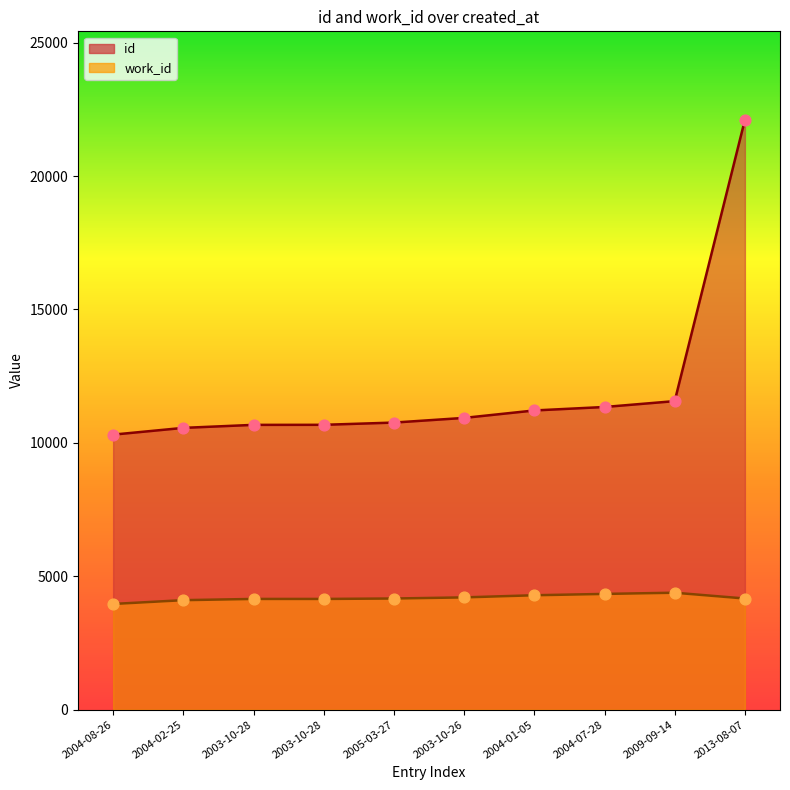

Which series has the largest Y range (max minus min)?

id